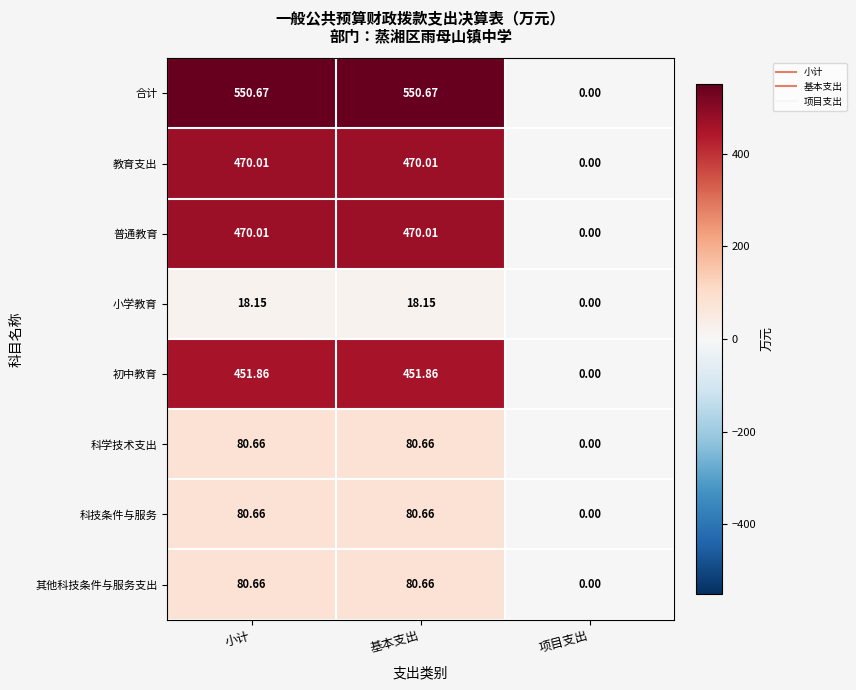

Between 基本支出 and 项目支出, which series saw the biggest shift?

合计